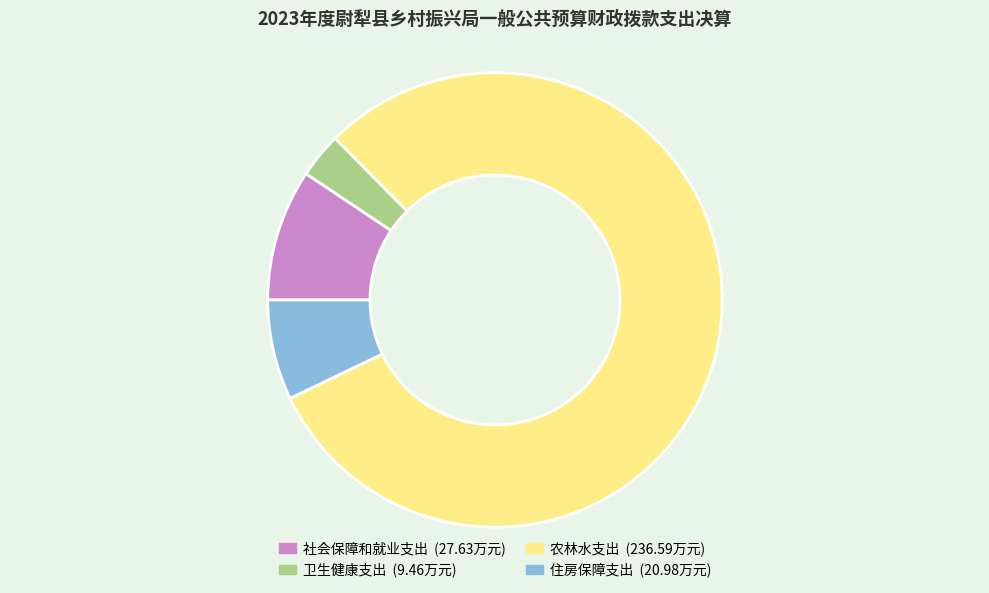

What is the majority slice?

农林水支出